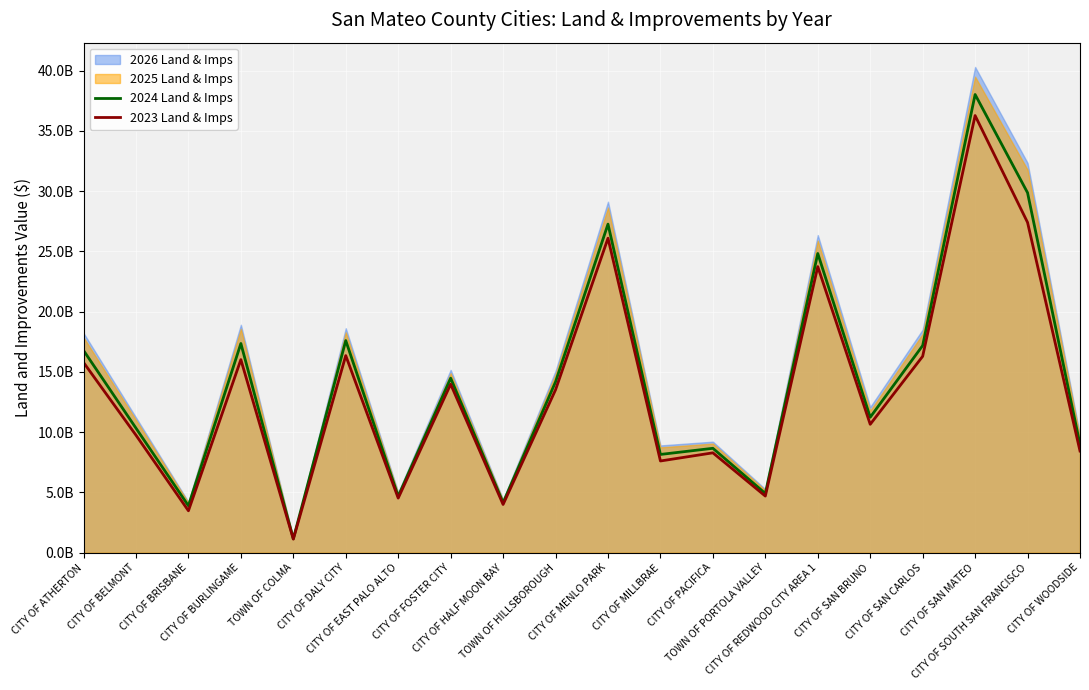

At which category does 2024 Land & Imps reach its first local valley?

CITY OF BRISBANE